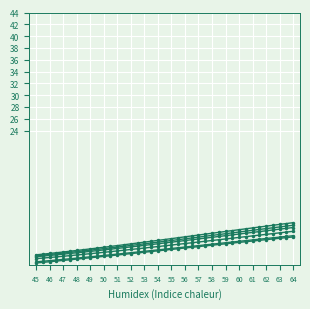

How many distinct data groups are displayed?

6